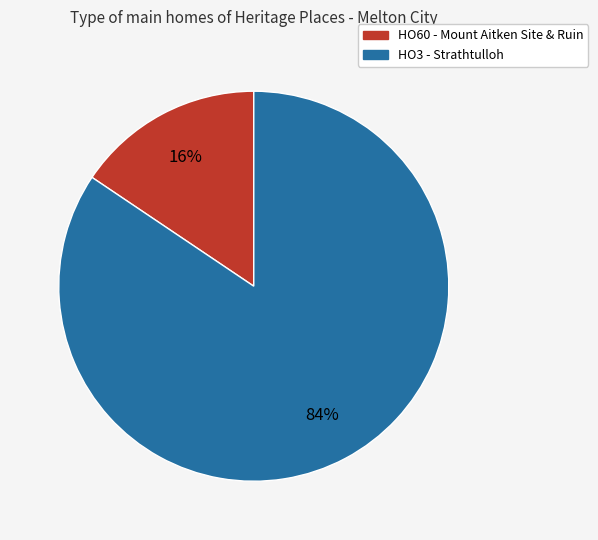

True or false: HO60 - Mount Aitken Site & Ruin accounts for 16% of the total.

True